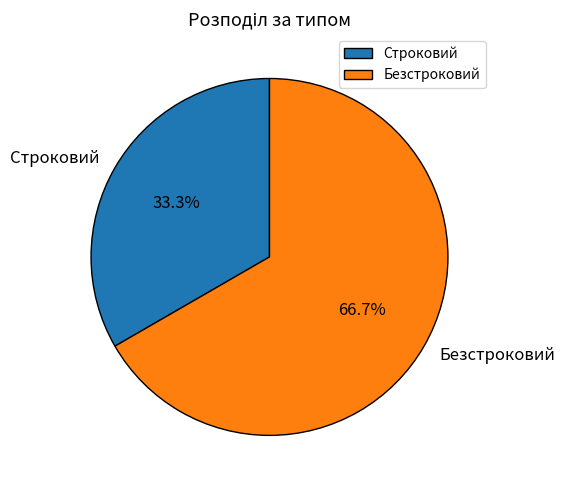

The Строковий slice represents 39% of the pie. True or false?

False